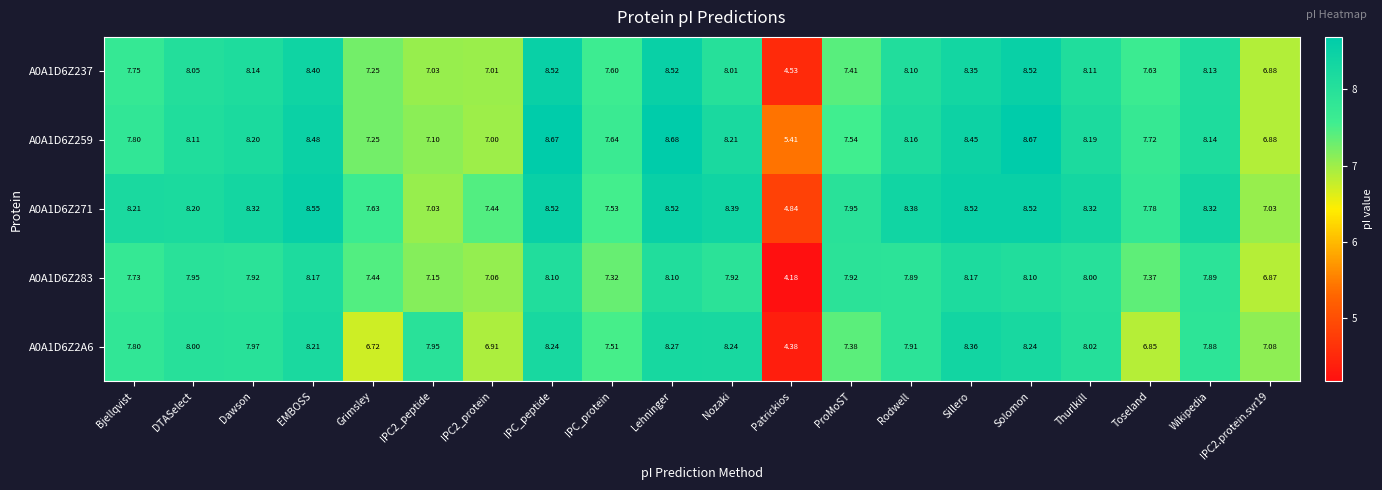

Which category has the highest value across all series?

Lehninger